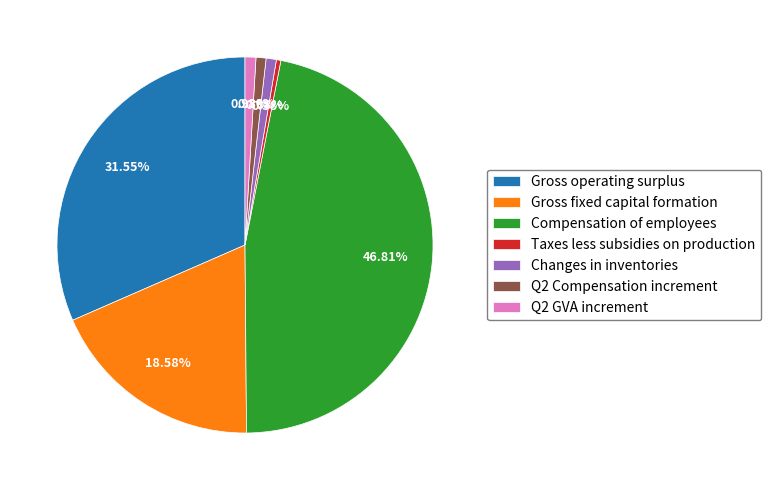

What is the largest slice in the pie chart?

Compensation of employees